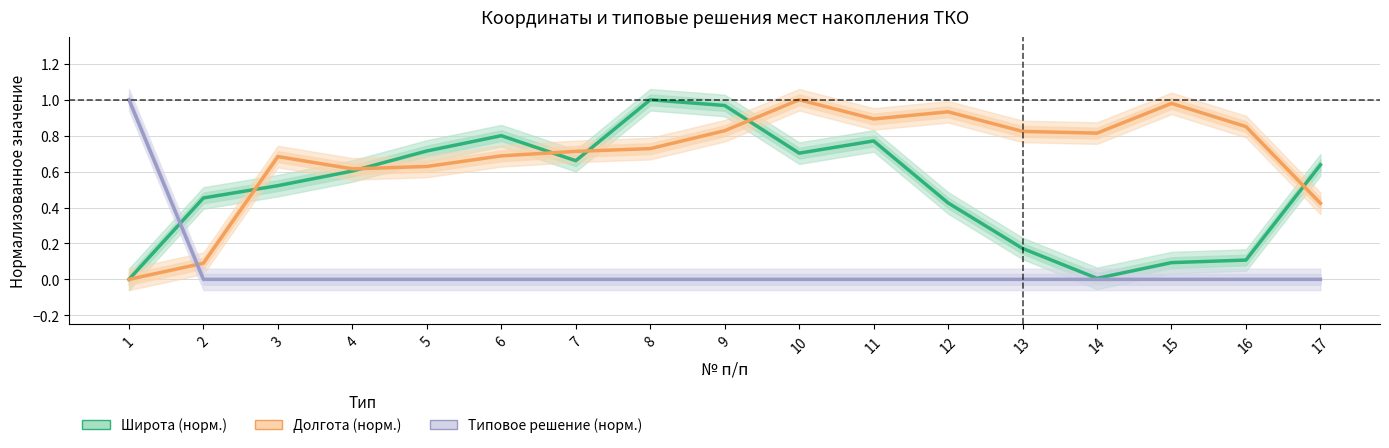

Reading left to right, extract all data points from this chart.

Широта (норм.): 0.0	0.5	0.5	0.6	0.7	0.8	0.7	1.0	1.0	0.7	0.8	0.4	0.2	0.0	0.1	0.1	0.6
Долгота (норм.): 0.0	0.1	0.7	0.6	0.6	0.7	0.7	0.7	0.8	1.0	0.9	0.9	0.8	0.8	1.0	0.9	0.4
Типовое решение (норм.): 1.0	0.0	0.0	0.0	0.0	0.0	0.0	0.0	0.0	0.0	0.0	0.0	0.0	0.0	0.0	0.0	0.0